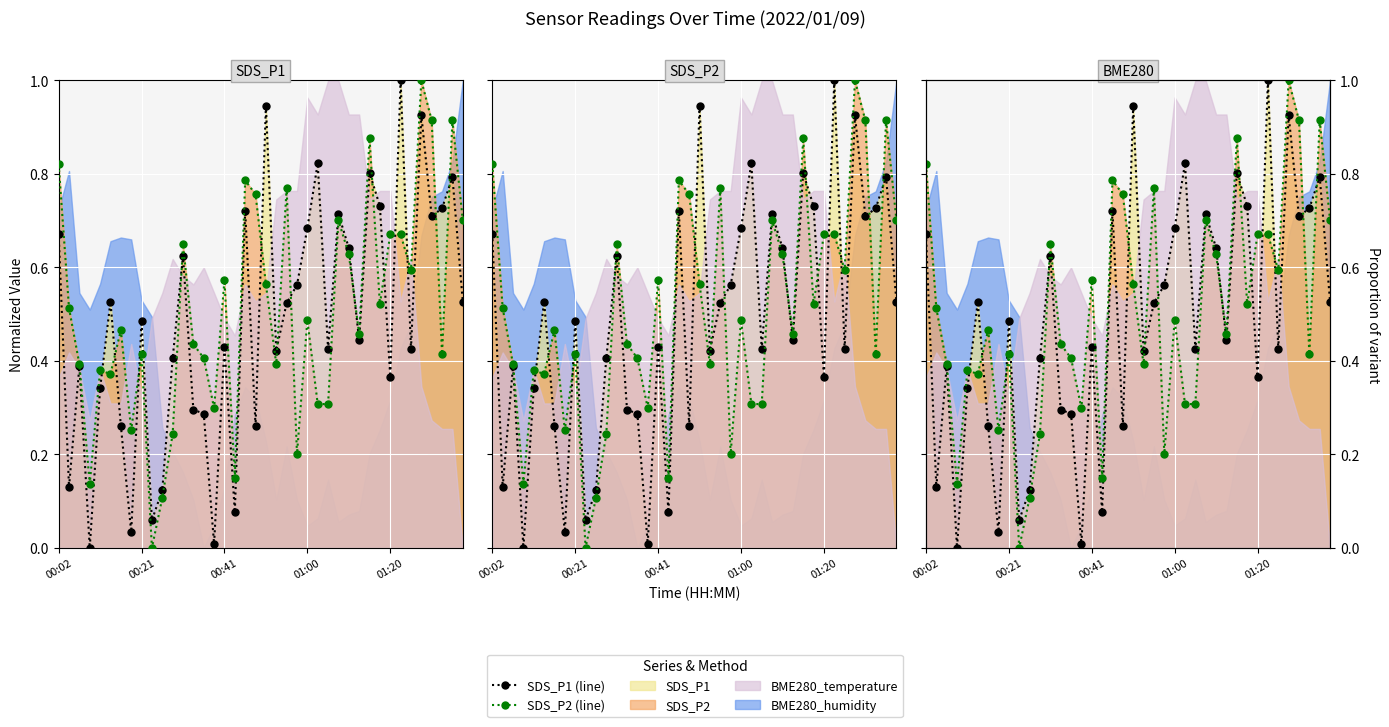

Reading right to left, transcribe all the data shown in this chart.

SDS_P1 line: 0.5	0.8	0.7	0.7	0.9	0.4	1.0	0.4	0.7	0.8	0.4	0.6	0.7	0.4	0.8	0.7	0.6	0.5	0.4	0.9	0.3	0.7	0.1	0.4	0.0	0.3	0.3	0.6	0.4	0.1	0.1	0.5	0.0	0.3	0.5	0.3	0.0	0.4	0.1	0.7
SDS_P2 line: 0.7	0.9	0.4	0.9	1.0	0.6	0.7	0.7	0.5	0.9	0.5	0.6	0.7	0.3	0.3	0.5	0.2	0.8	0.4	0.6	0.8	0.8	0.1	0.6	0.3	0.4	0.4	0.6	0.2	0.1	0.0	0.4	0.3	0.5	0.4	0.4	0.1	0.4	0.5	0.8